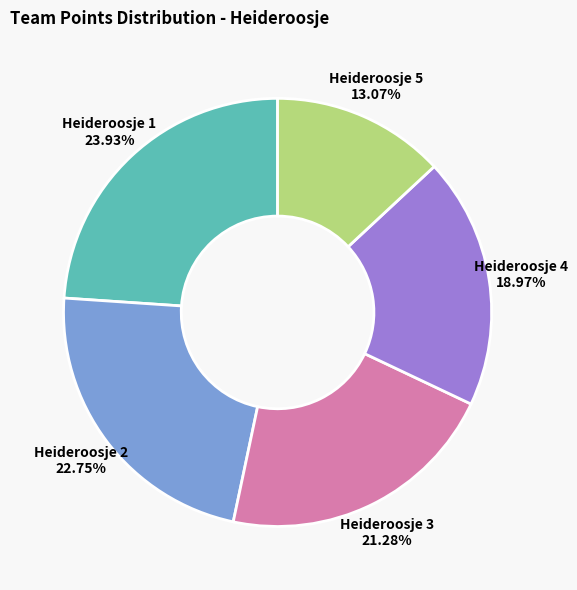

The Heideroosje 1 slice represents 24% of the pie. True or false?

True